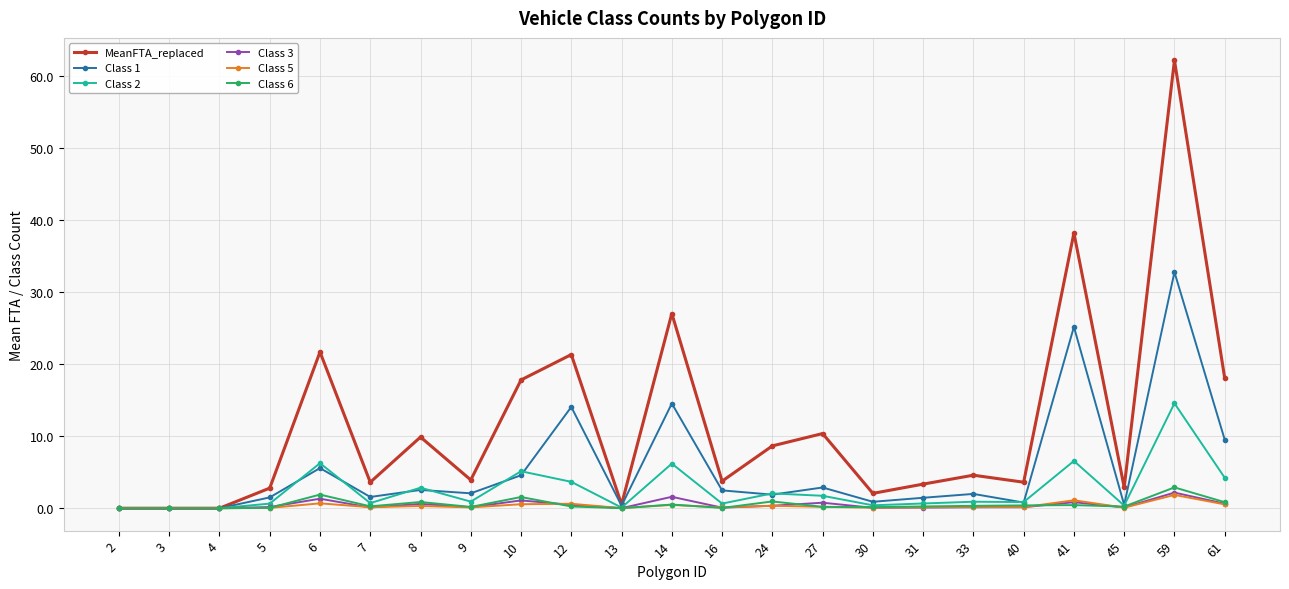

True or false: Class 6 has a value of 0.3 at 7.

True